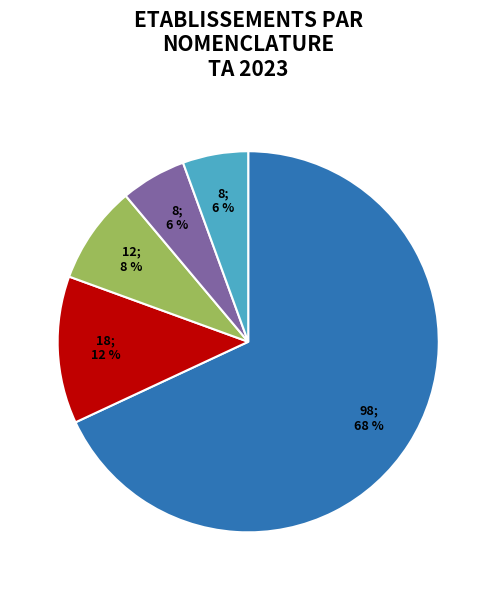

Is there a majority slice in this chart?

Yes